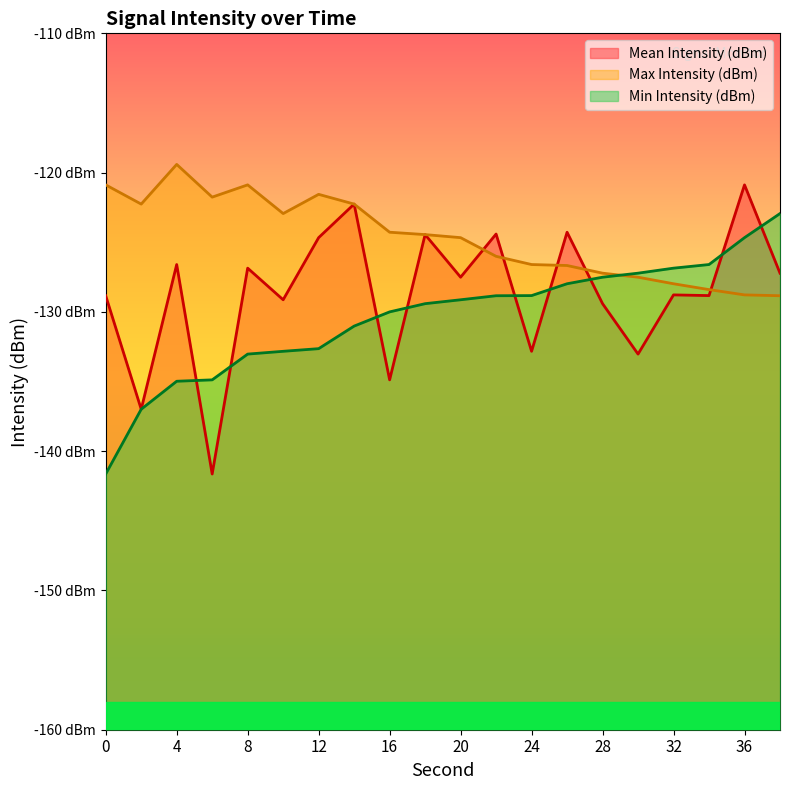

What value does the Min Intensity (dBm) series have at 16?

-130.0